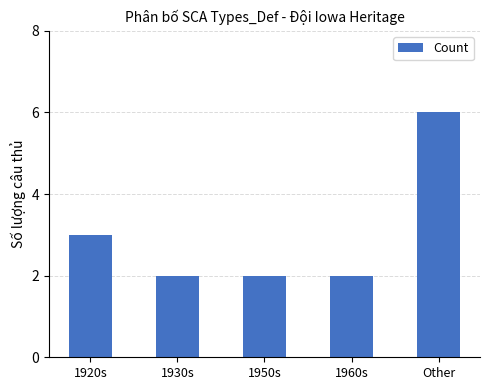

How many bars are there in total?

5